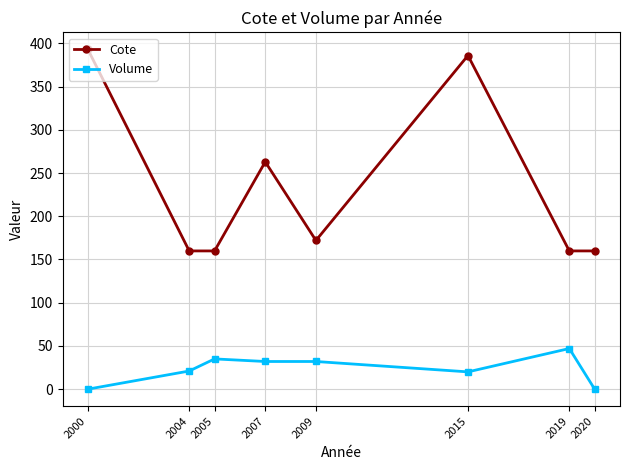

True or false: Volume has more than 0 interior local peaks.

True